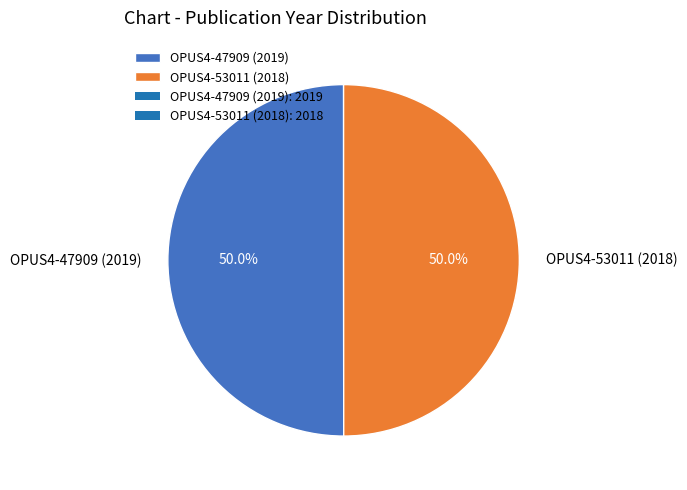

Approximately how many times larger is the value at OPUS4-47909 (2019) compared to OPUS4-53011 (2018)?

1.0